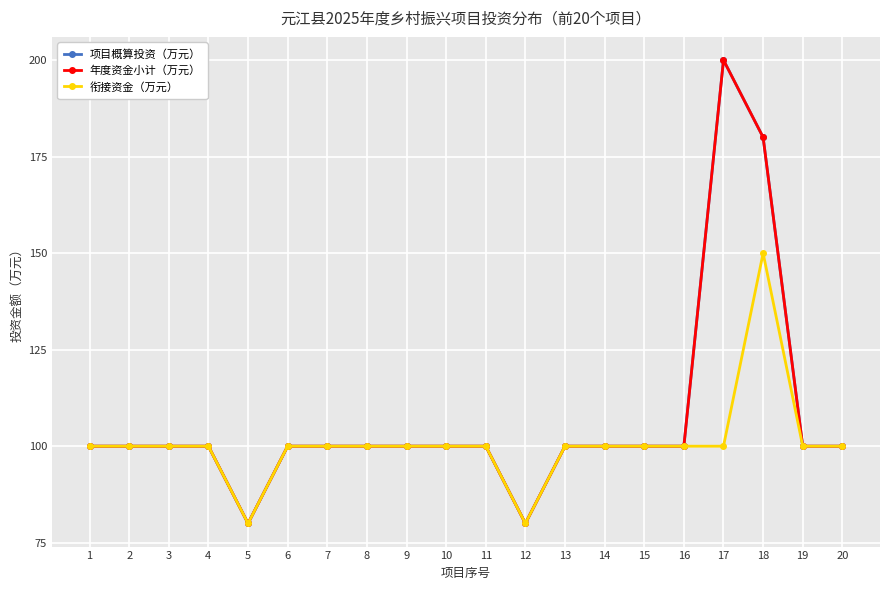

Is this an area chart (filled region under the line)?

No